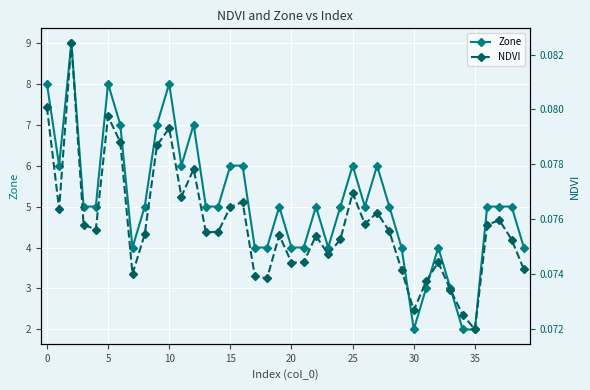

What is the highest value of the NDVI series?

0.1